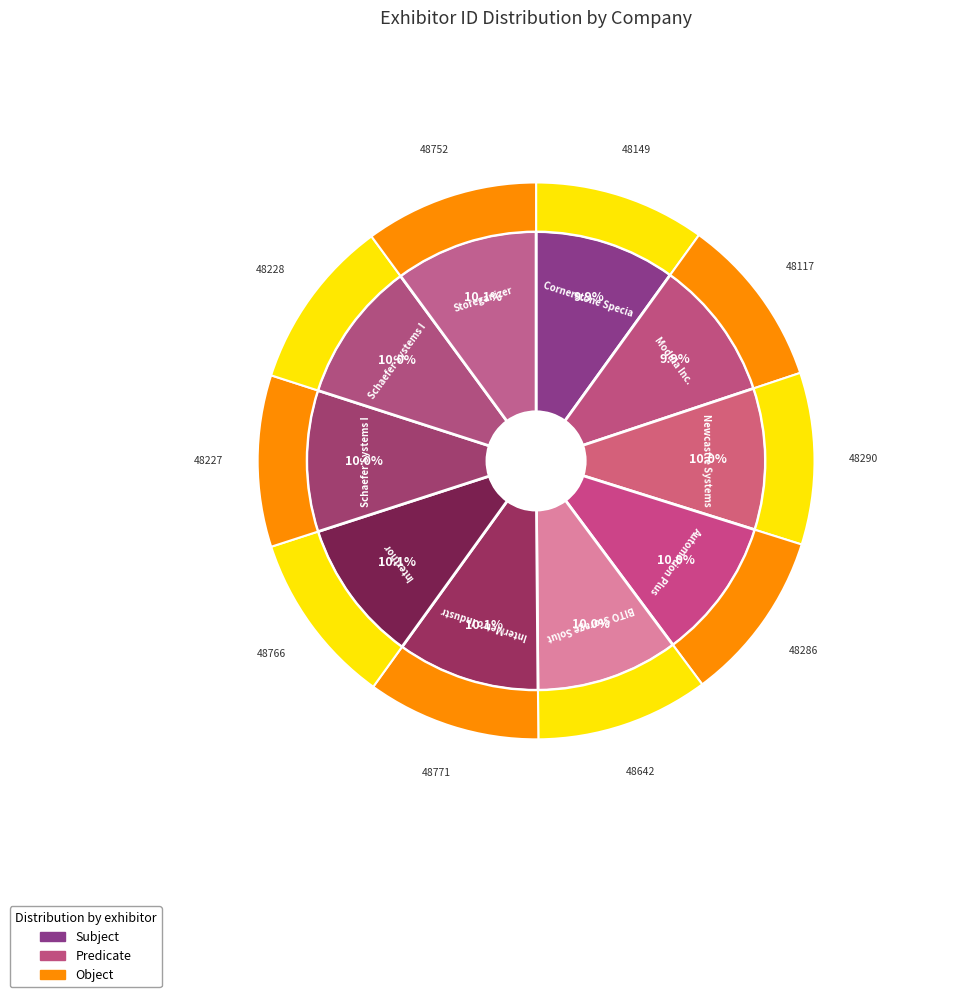

Rank the categories by value from lowest to highest.

Modula Inc., Cornerstone Specialty Wood Products, LLC, Schaefer Systems International (1), Schaefer Systems International (2), Automation Plus, Div. of CSF Inc., Newcastle Systems, BITO Storage Solutions US, Inc., Storeganizer, Interthor, Inc., InterMetro Industries Corporation